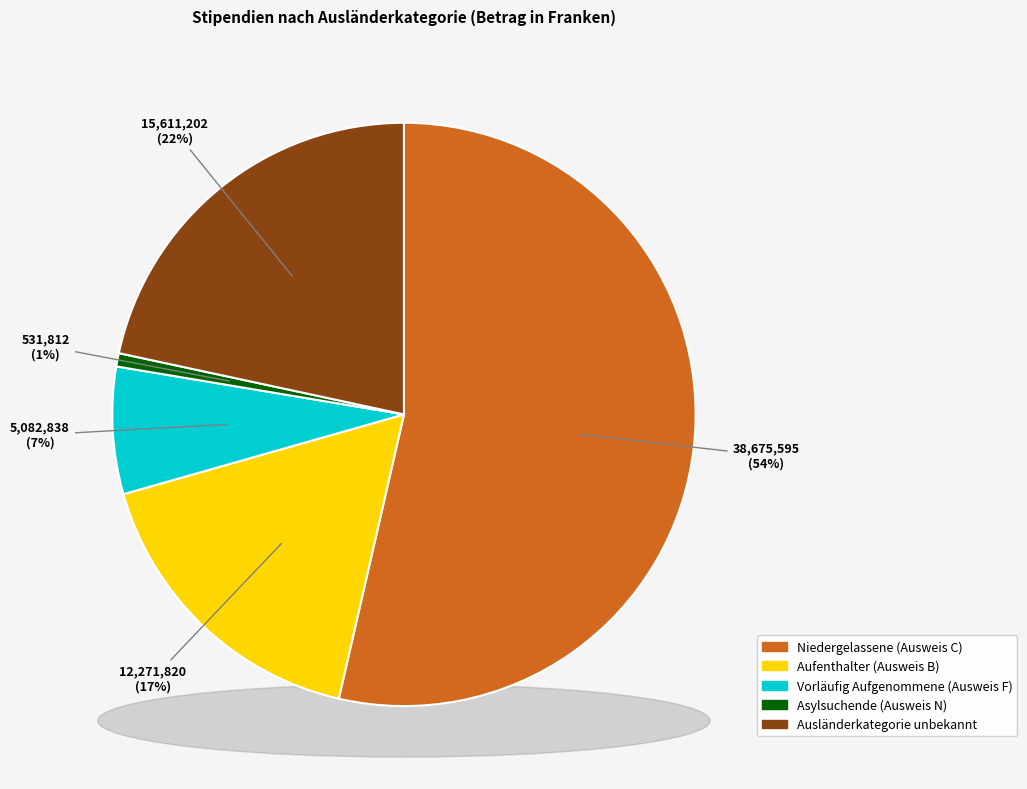

Which has a higher value, Asylsuchende (Ausweis N) or Ausländerkategorie unbekannt?

Ausländerkategorie unbekannt